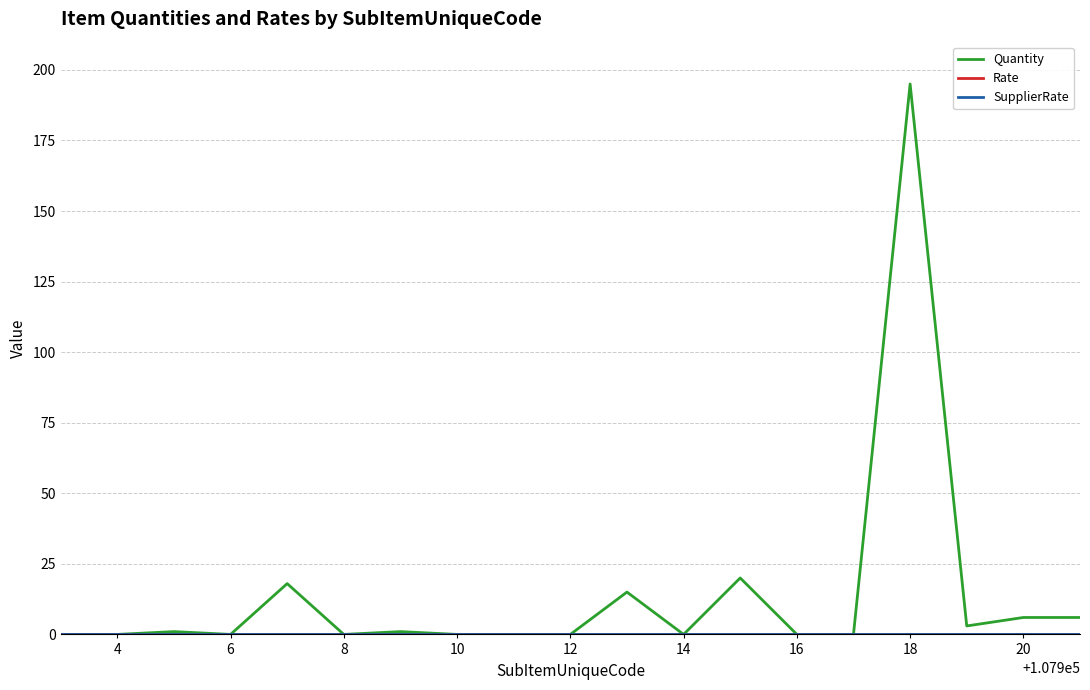

Does the chart have visible grid lines?

Yes